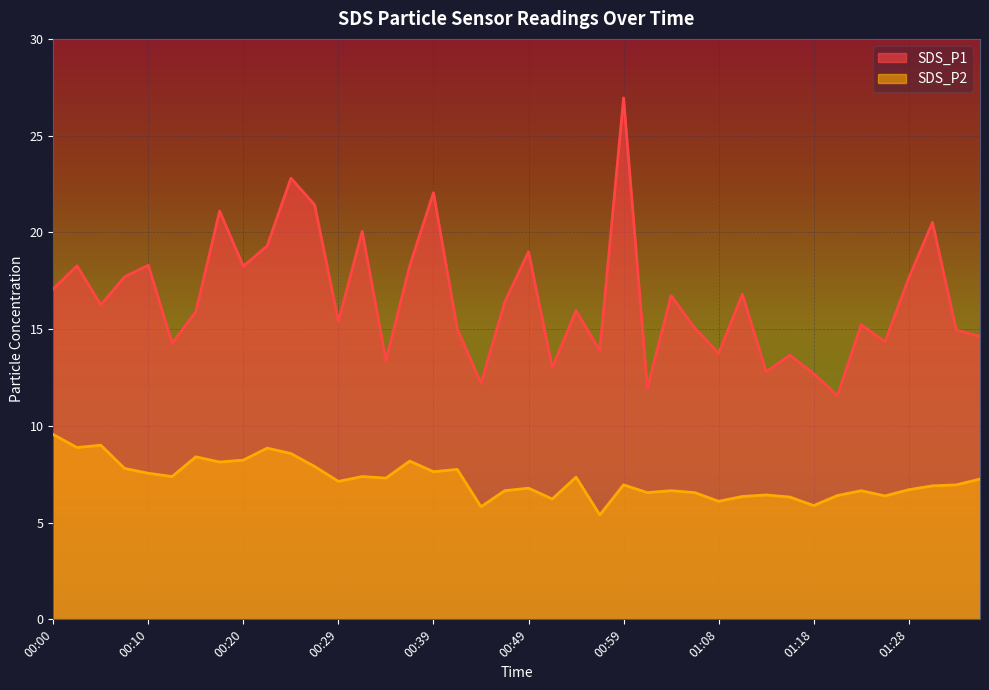

How many distinct data groups are displayed?

2